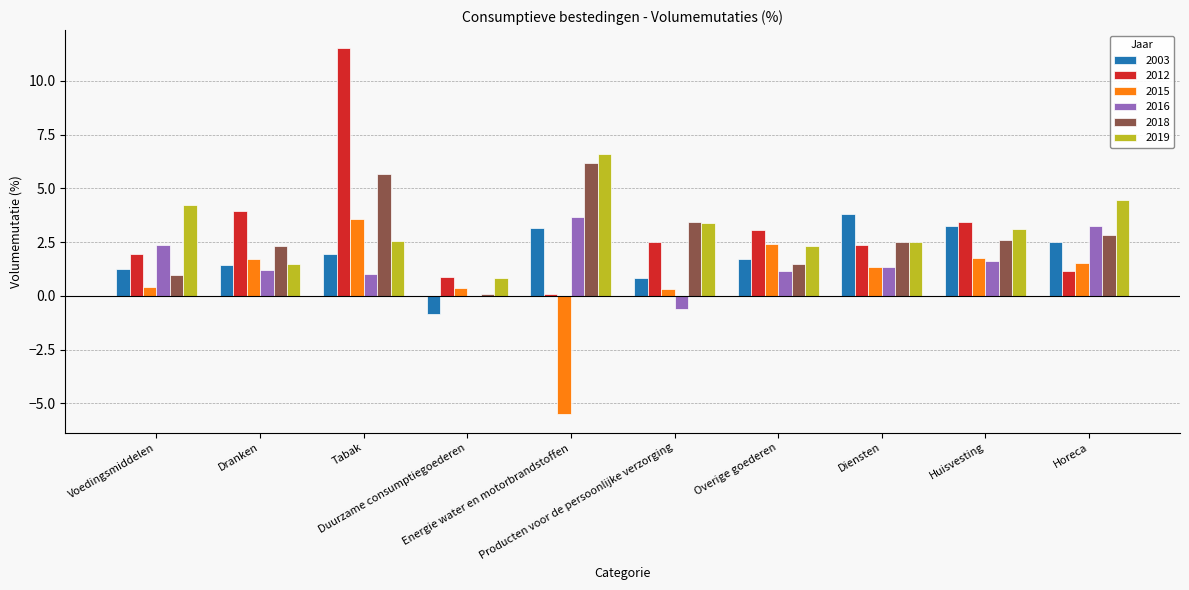

Which series has the widest spread of values?

2012